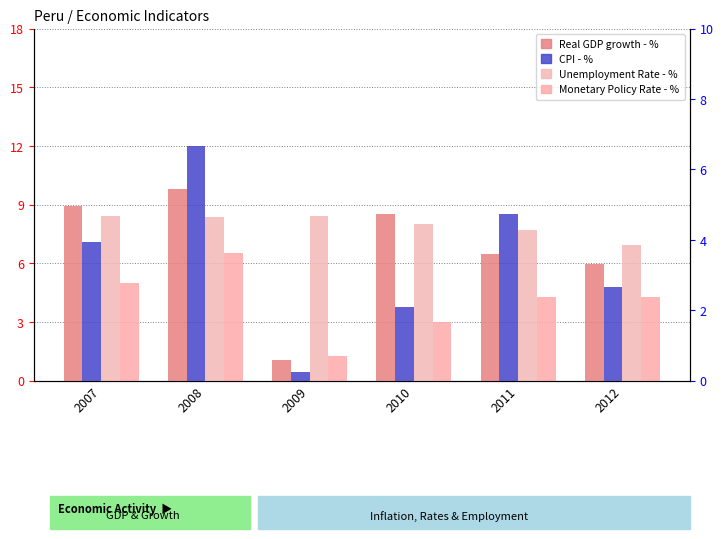

Which series changed the most between 2009 and 2012?

Real GDP growth - %